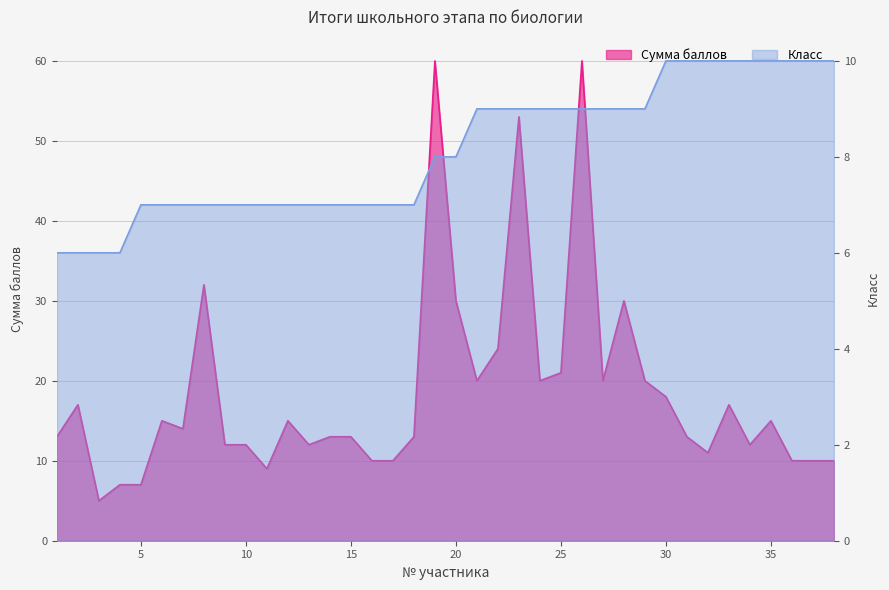

True or false: Класс has a value of 9 at 26.

True